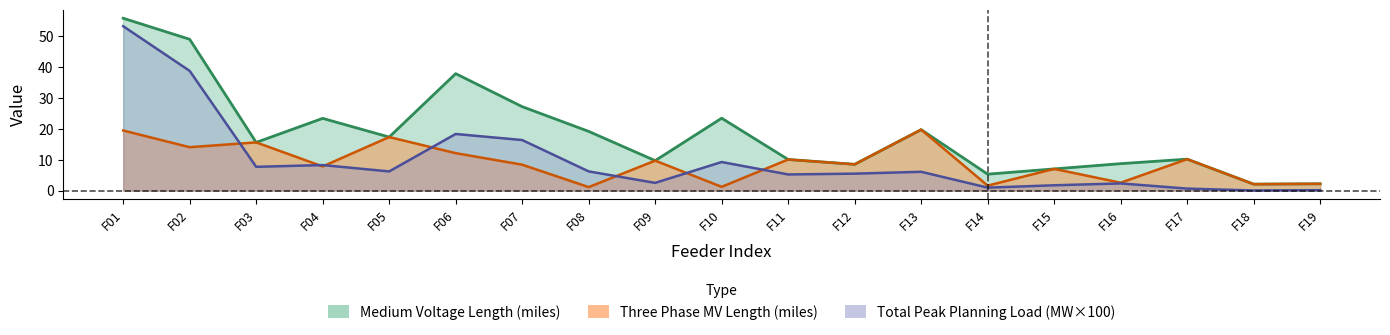

True or false: Three Phase MV Length (miles) and Medium Voltage Length (miles) cross at least once.

False